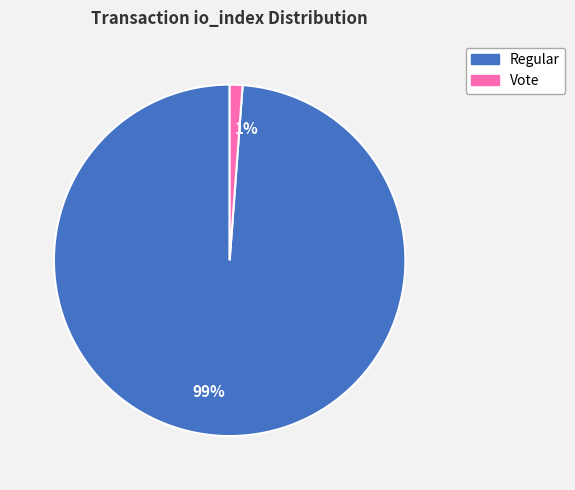

What is the smallest slice in the pie chart?

1%